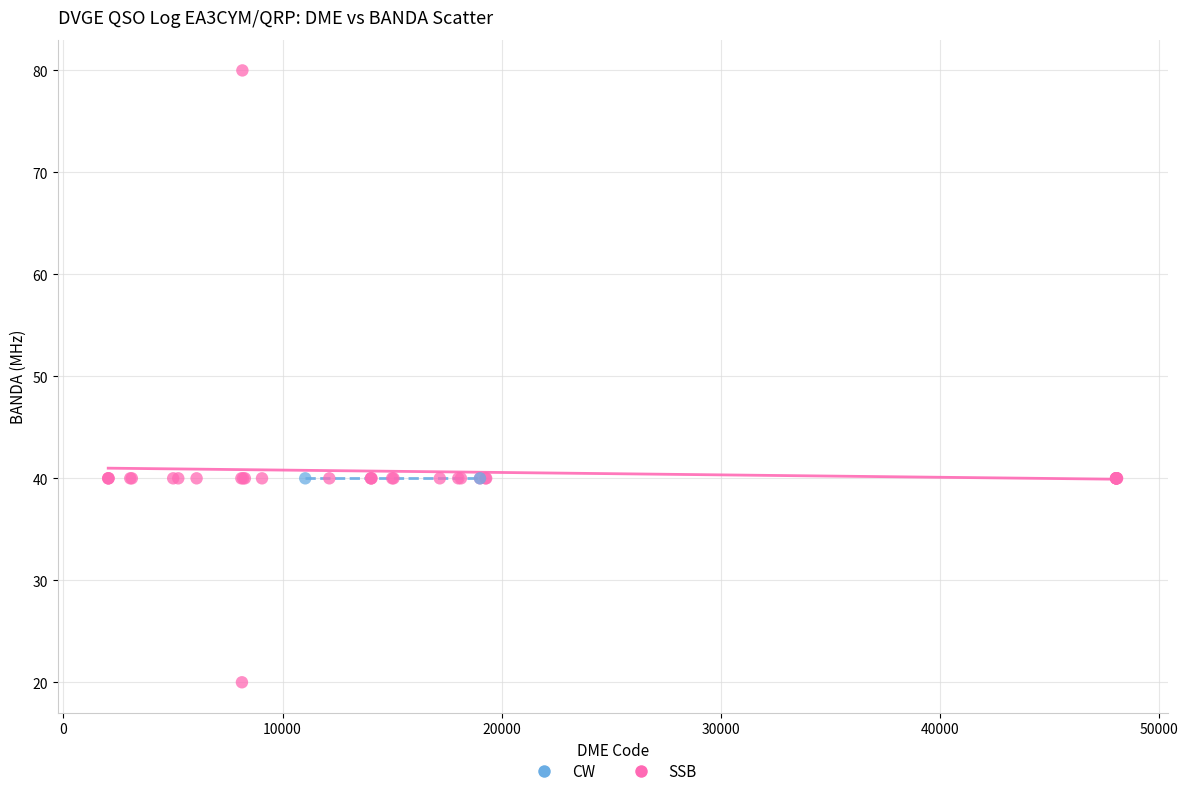

What are all the series names shown in the legend?

CW, SSB